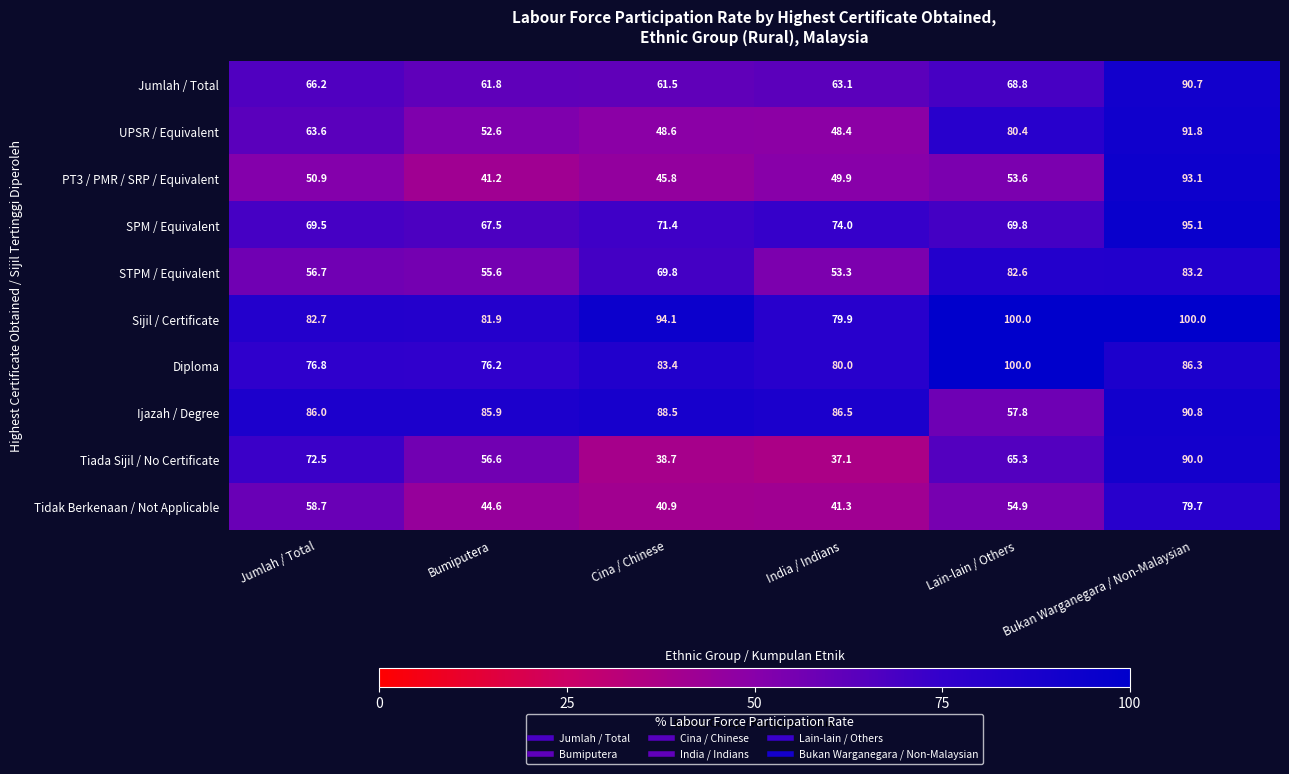

At which category does the chart reach its minimum across all series?

India / Indians